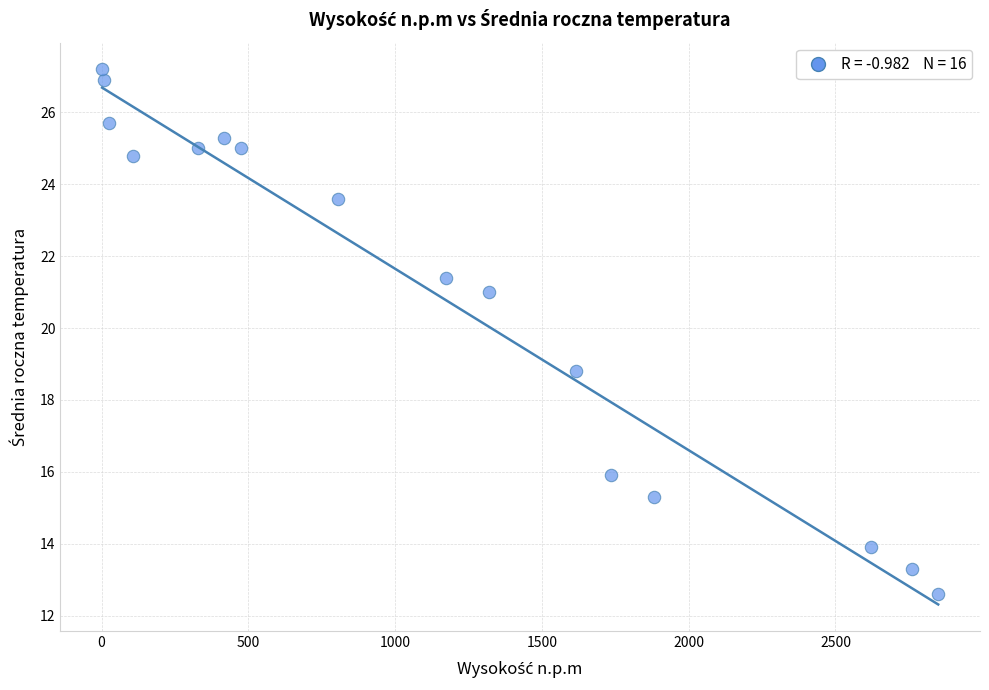

What Y value in the scatter plot is closest to 19?

18.8